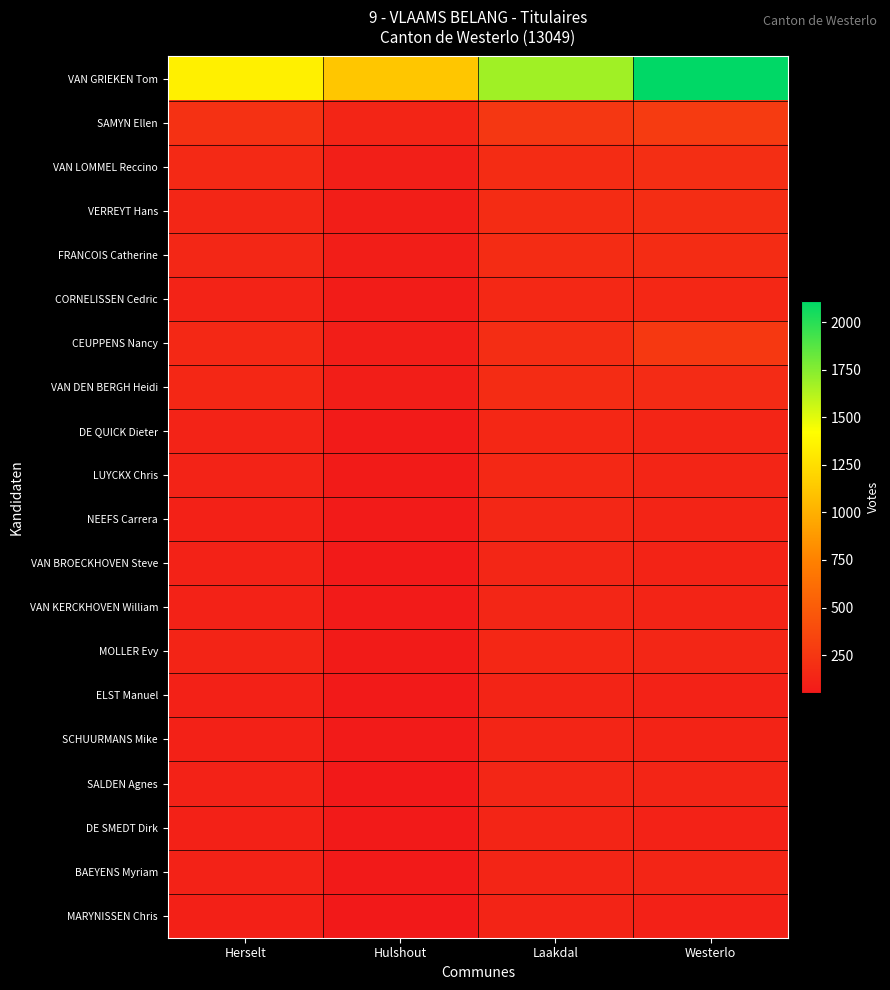

Reading left to right, what are all the values shown in this chart?

VAN GRIEKEN Tom: Herselt=1342	Hulshout=1119	Laakdal=1677	Westerlo=2110
SAMYN Ellen: Herselt=214	Hulshout=133	Laakdal=256	Westerlo=277
VAN LOMMEL Reccino: Herselt=158	Hulshout=94	Laakdal=182	Westerlo=192
VERREYT Hans: Herselt=138	Hulshout=85	Laakdal=179	Westerlo=191
FRANCOIS Catherine: Herselt=144	Hulshout=88	Laakdal=176	Westerlo=180
CORNELISSEN Cedric: Herselt=119	Hulshout=73	Laakdal=153	Westerlo=148
CEUPPENS Nancy: Herselt=152	Hulshout=89	Laakdal=190	Westerlo=260
VAN DEN BERGH Heidi: Herselt=151	Hulshout=85	Laakdal=178	Westerlo=173
DE QUICK Dieter: Herselt=119	Hulshout=65	Laakdal=151	Westerlo=132
LUYCKX Chris: Herselt=119	Hulshout=68	Laakdal=155	Westerlo=134
NEEFS Carrera: Herselt=109	Hulshout=64	Laakdal=147	Westerlo=125
VAN BROECKHOVEN Steve: Herselt=113	Hulshout=57	Laakdal=140	Westerlo=122
VAN KERCKHOVEN William: Herselt=112	Hulshout=64	Laakdal=140	Westerlo=129
MOLLER Evy: Herselt=125	Hulshout=68	Laakdal=149	Westerlo=139
ELST Manuel: Herselt=107	Hulshout=58	Laakdal=124	Westerlo=112
SCHUURMANS Mike: Herselt=108	Hulshout=64	Laakdal=135	Westerlo=120
SALDEN Agnes: Herselt=114	Hulshout=55	Laakdal=139	Westerlo=134
DE SMEDT Dirk: Herselt=106	Hulshout=57	Laakdal=134	Westerlo=114
BAEYENS Myriam: Herselt=113	Hulshout=59	Laakdal=134	Westerlo=133
MARYNISSEN Chris: Herselt=100	Hulshout=51	Laakdal=131	Westerlo=111